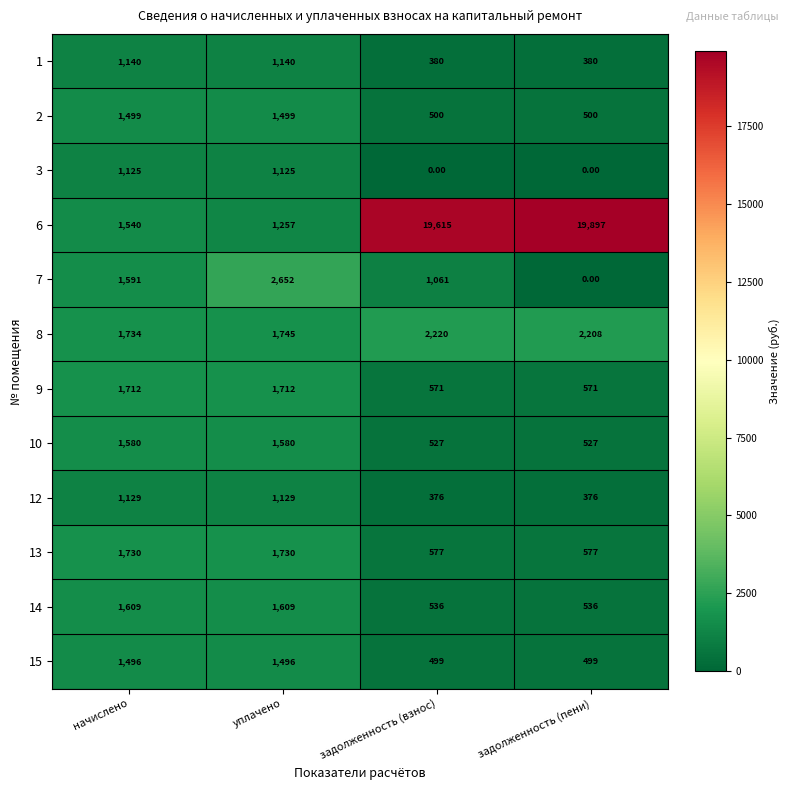

What is the sum of all 13 values?

4614